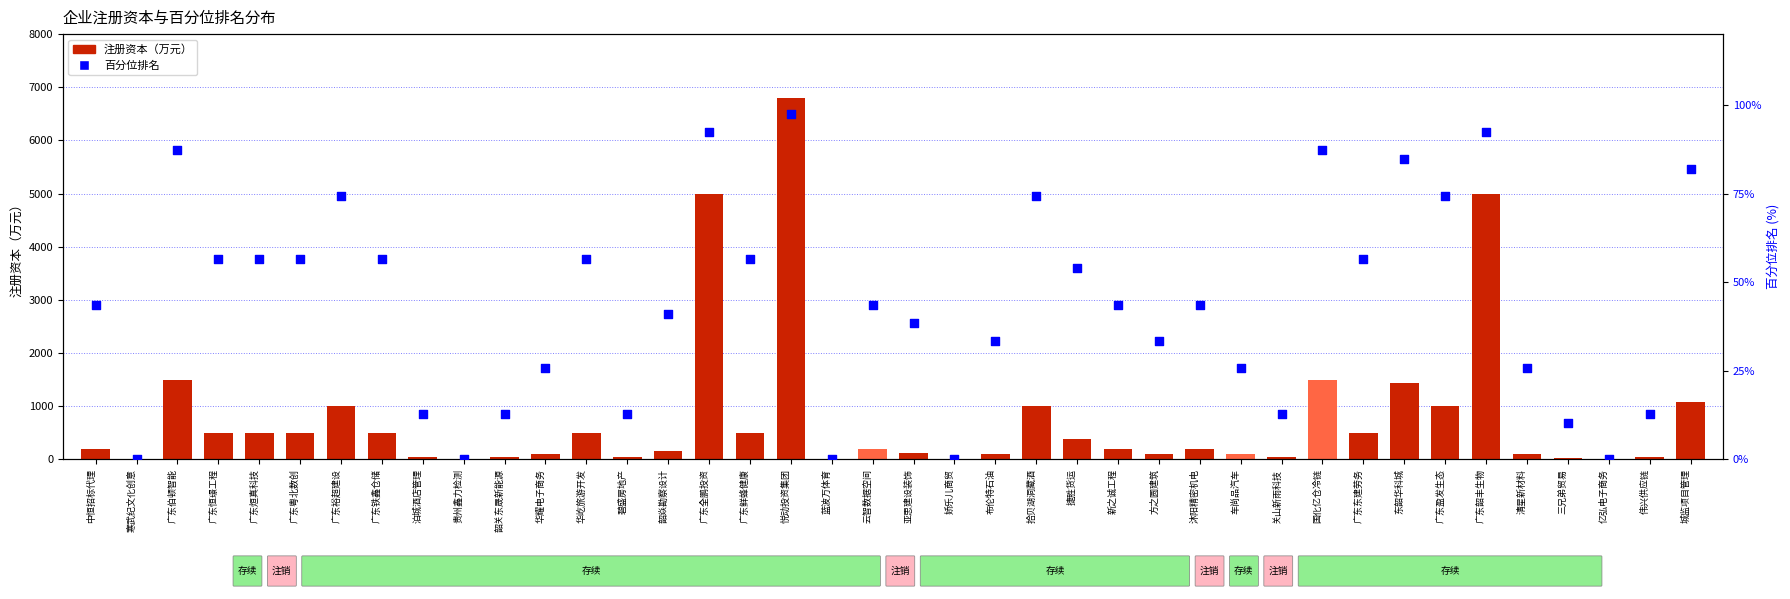

Which series contains the lowest Y value?

注册资本（万元）